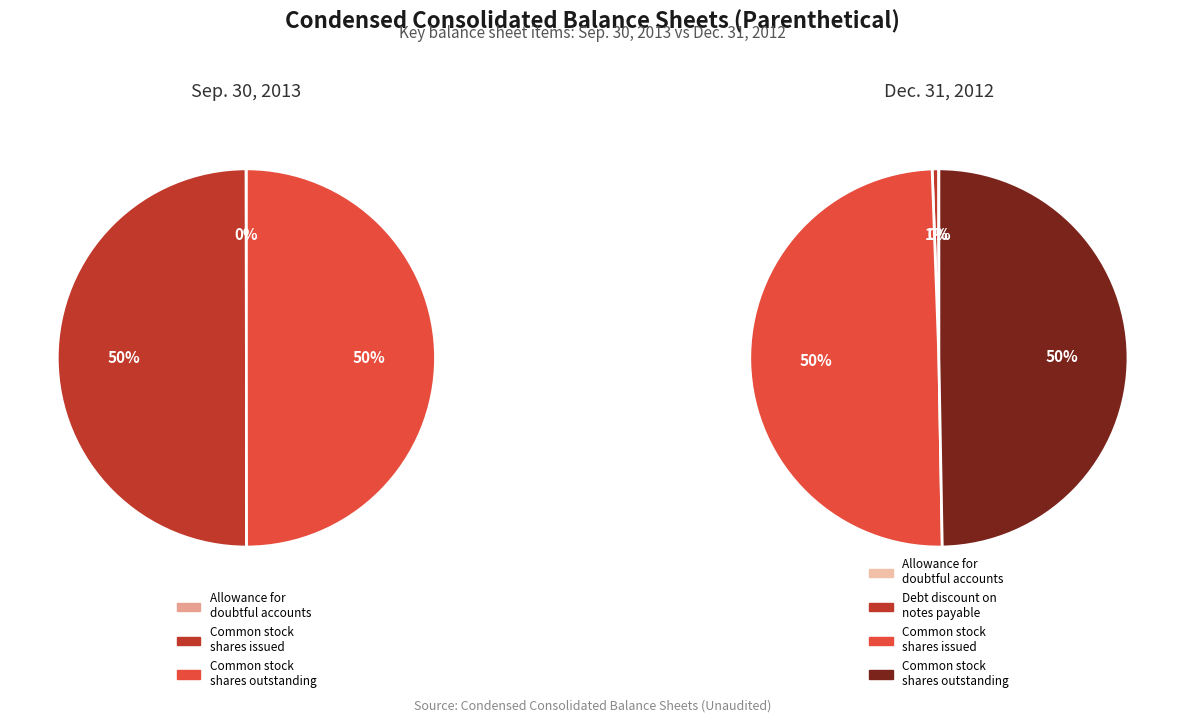

Which slice is the largest?

Common stock shares issued